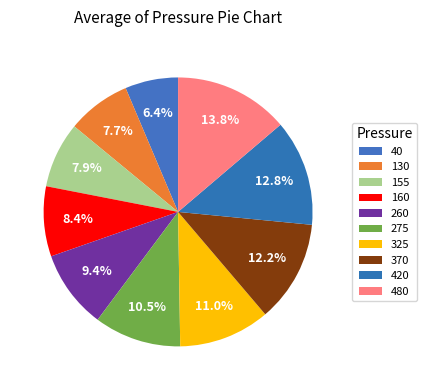

To the nearest percent, what portion does 370 represent?

12%